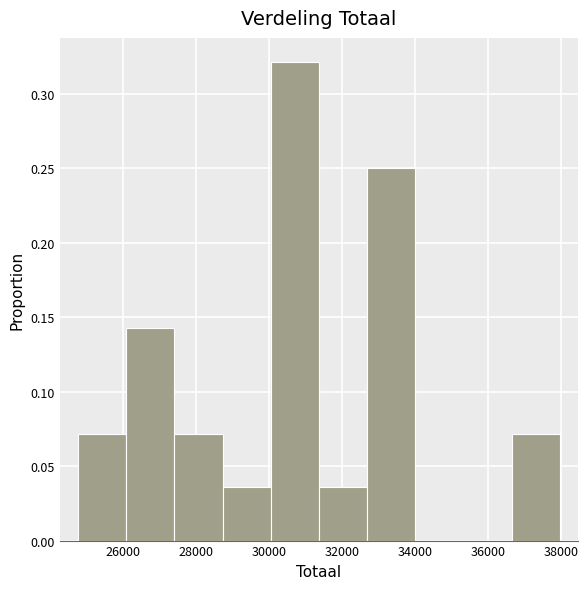

How tall is the bar that spans 27400 to 28800 on the x-axis? Neither the bar edges nor the heights are printed on the chart, so give them approximately, as read against the axes.

0.070